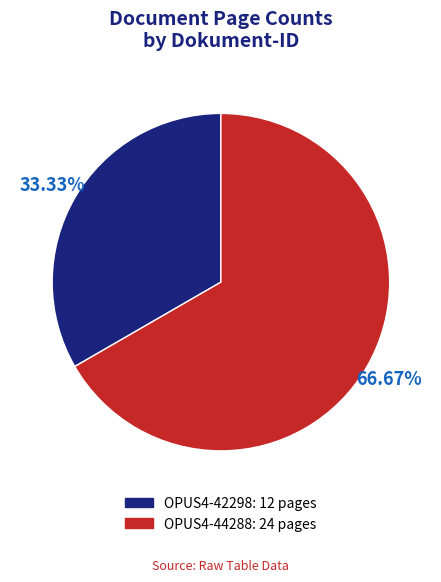

How many segments does this pie chart have?

2